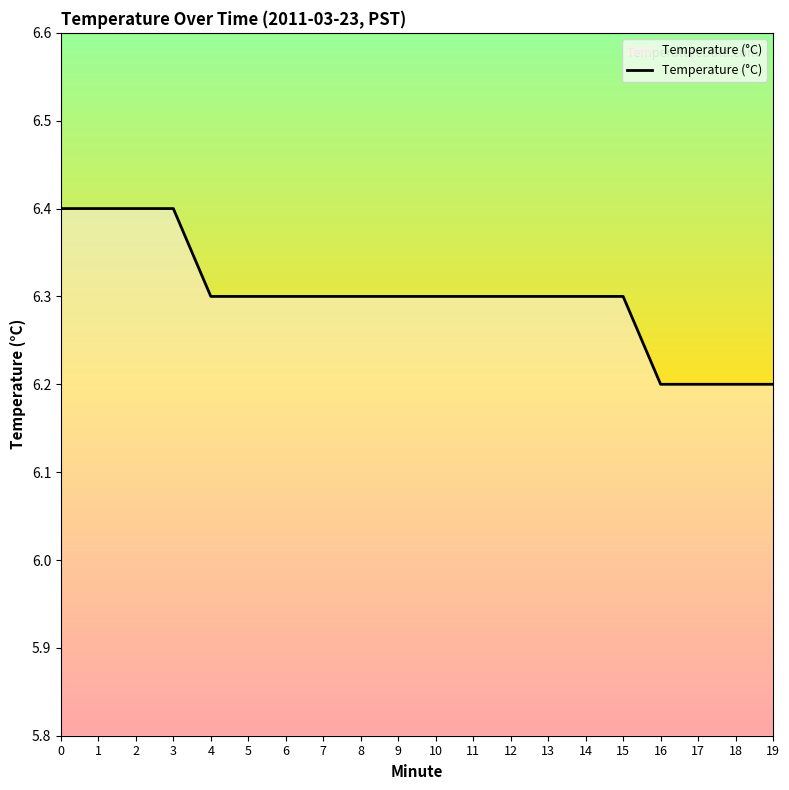

Is it true that the value at 0 is 6.4?

True